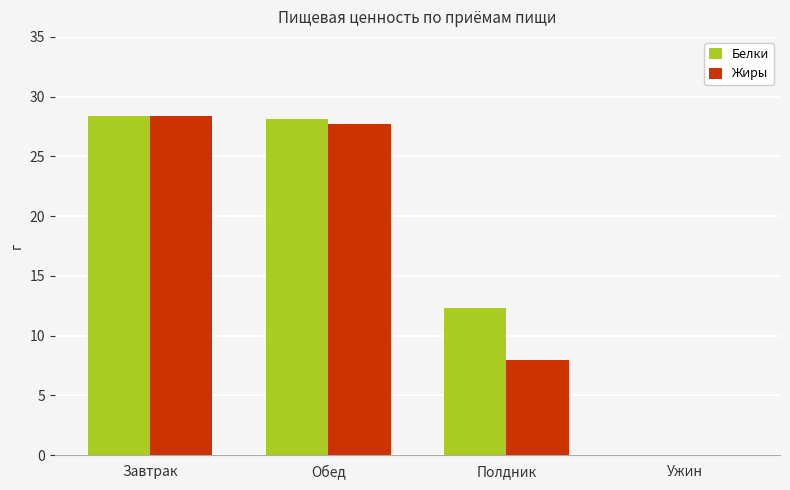

Which series has the largest total across all categories?

Белки